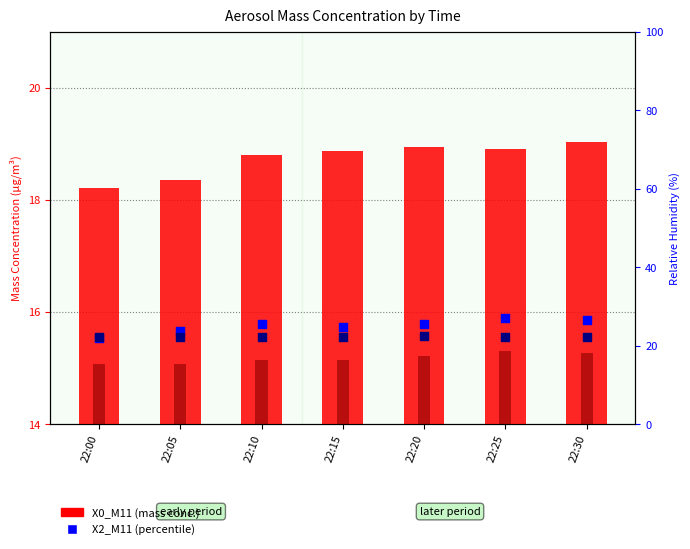

Which series reaches the maximum Y coordinate?

U1_M11 (RH %)